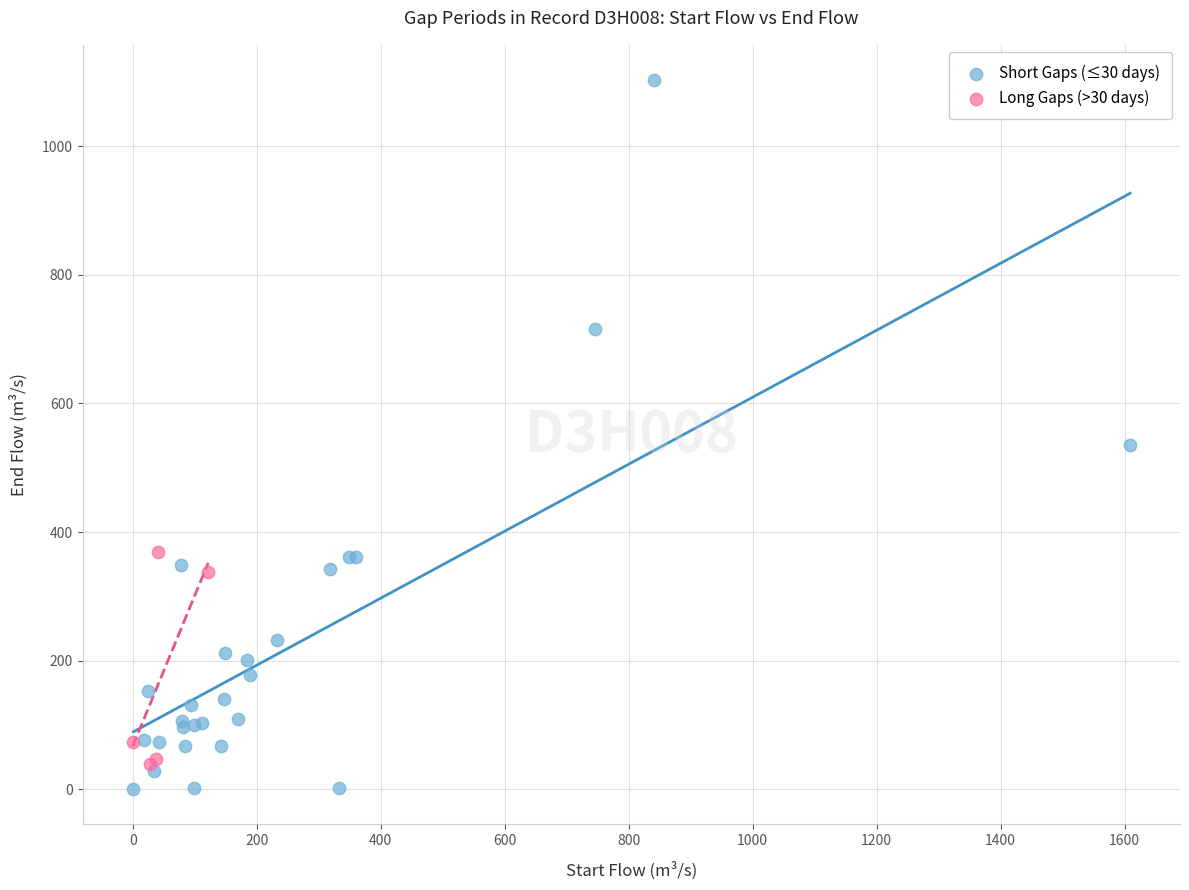

Which series reaches the maximum Y coordinate?

Short Gaps (≤30 days)